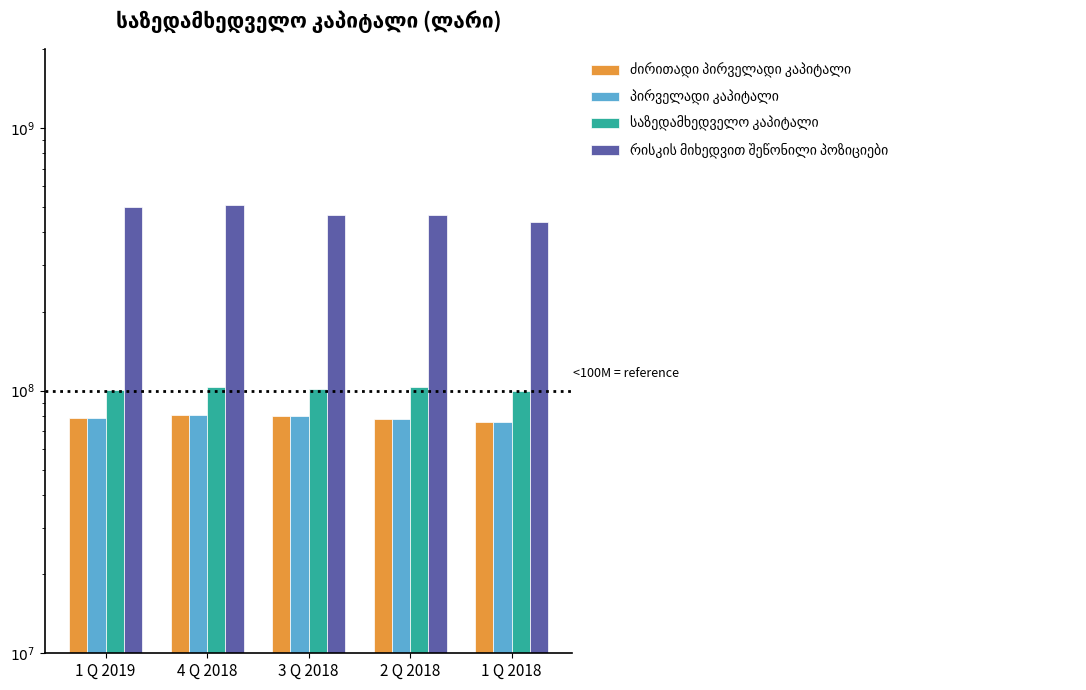

What position from the right is 4 Q 2018?

4